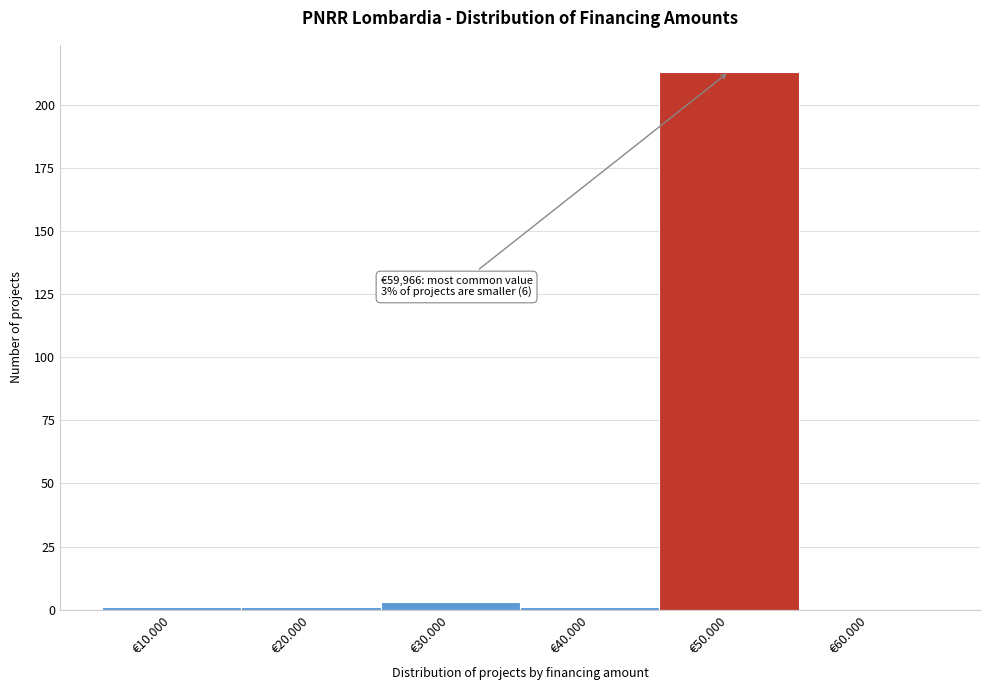

Reading left to right, extract all data points from this chart.

€10.000=1	€20.000=1	€30.000=3	€40.000=1	€50.000=213	€60.000=0